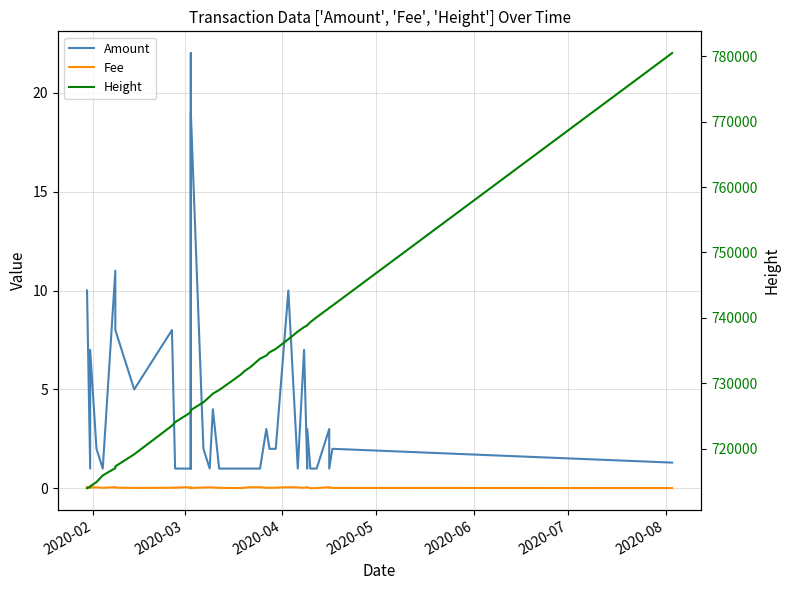

How many interior local valleys does the Fee series have?

7